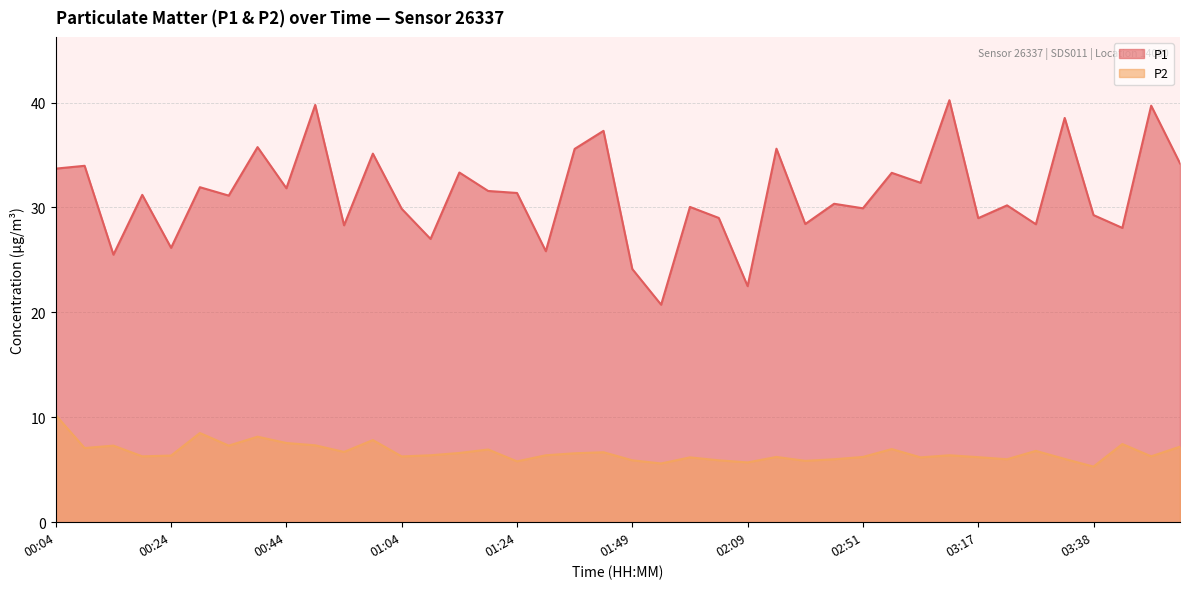

What is the label of the 2nd point from the left?

00:09